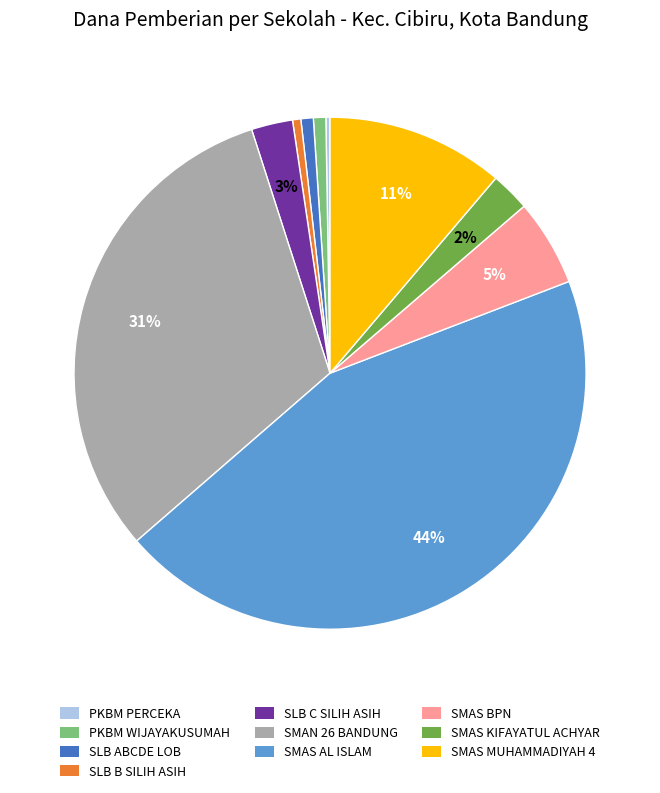

To the nearest percent, what is the difference between the largest and smallest slice percentages?

44%